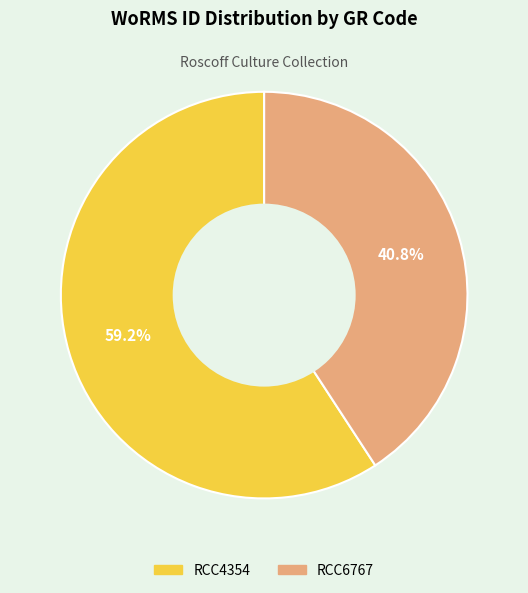

What is the majority slice?

RCC4354